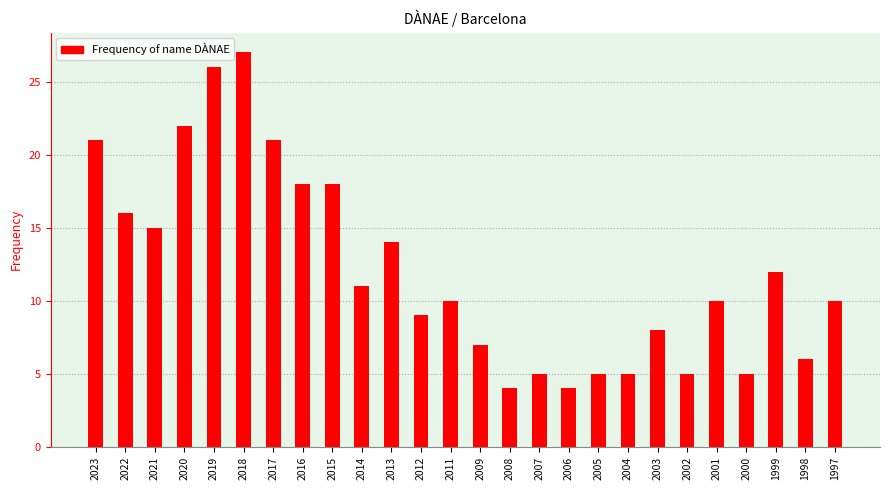

The value at 2014 is 8. True or false?

False